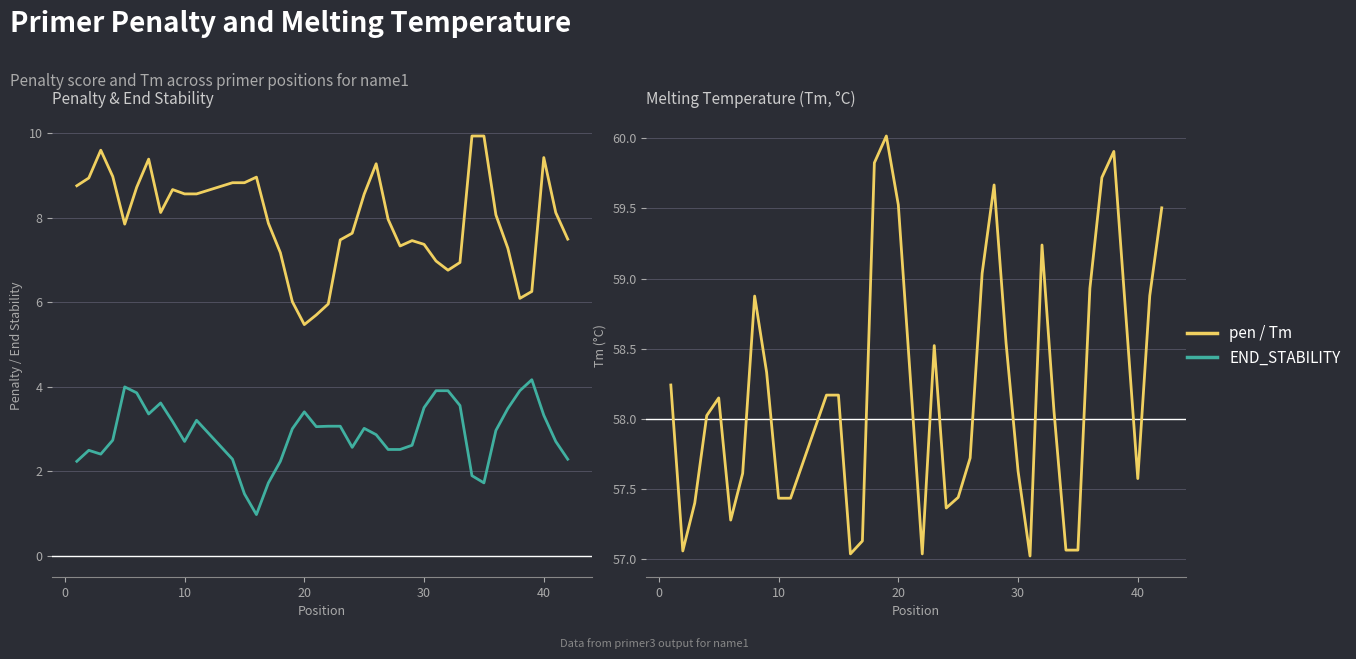

Is this an area chart (filled region under the line)?

No